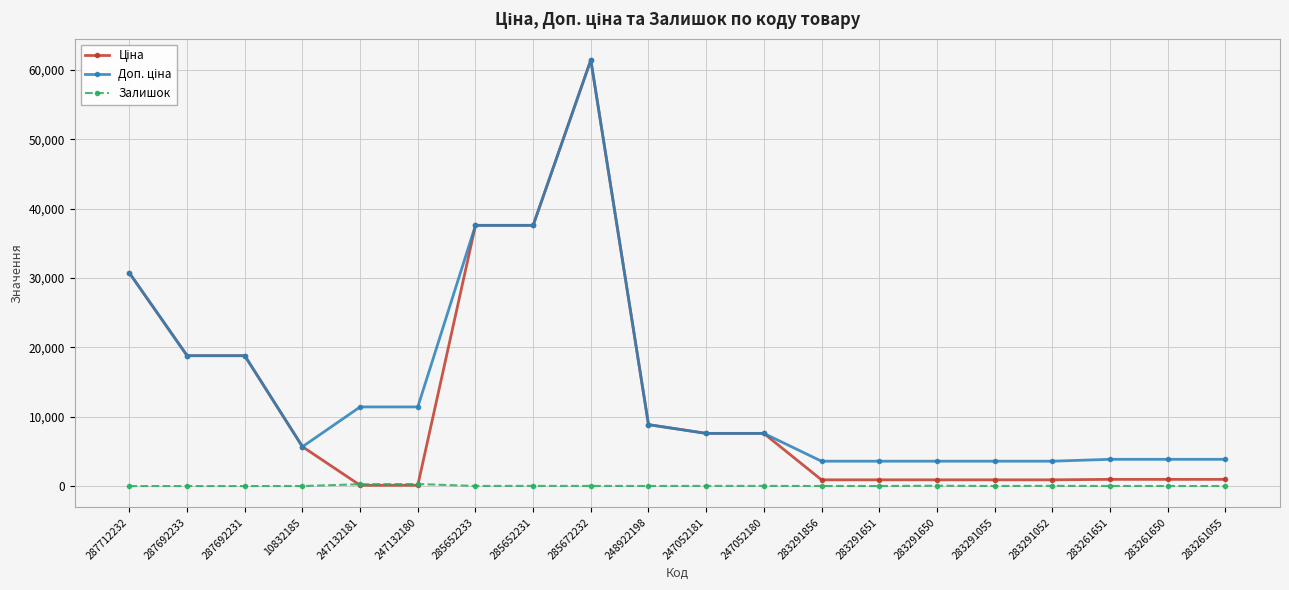

What is the label of the 16th point from the right?

247132181